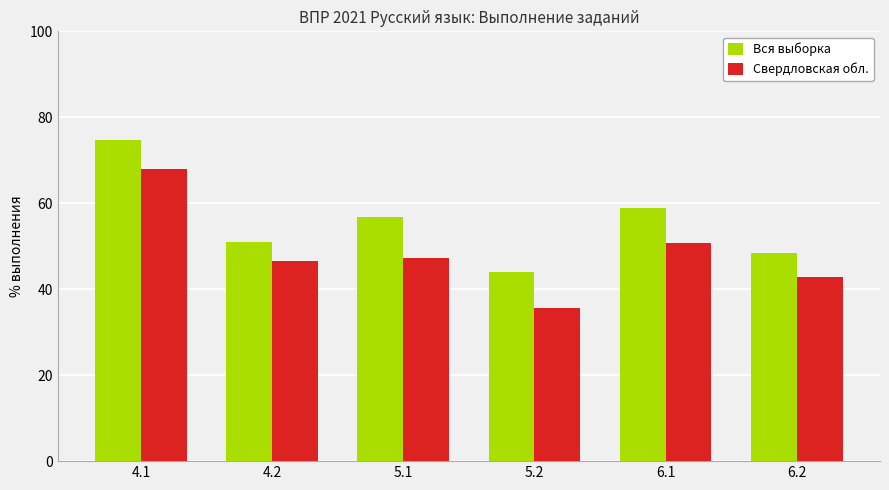

How many data points in Свердловская обл. are above 47?

3